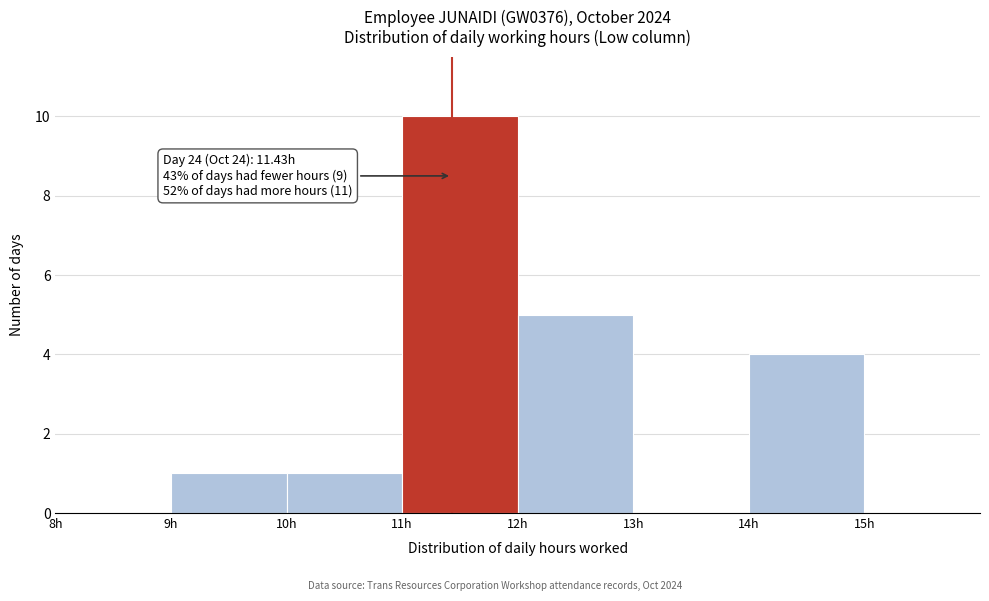

Which range on the x-axis has the tallest bar?

11 to 12